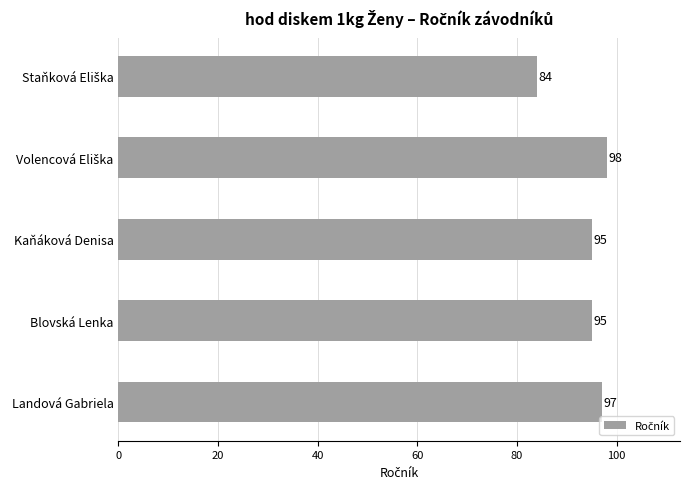

What position from the bottom is Kaňáková Denisa?

3